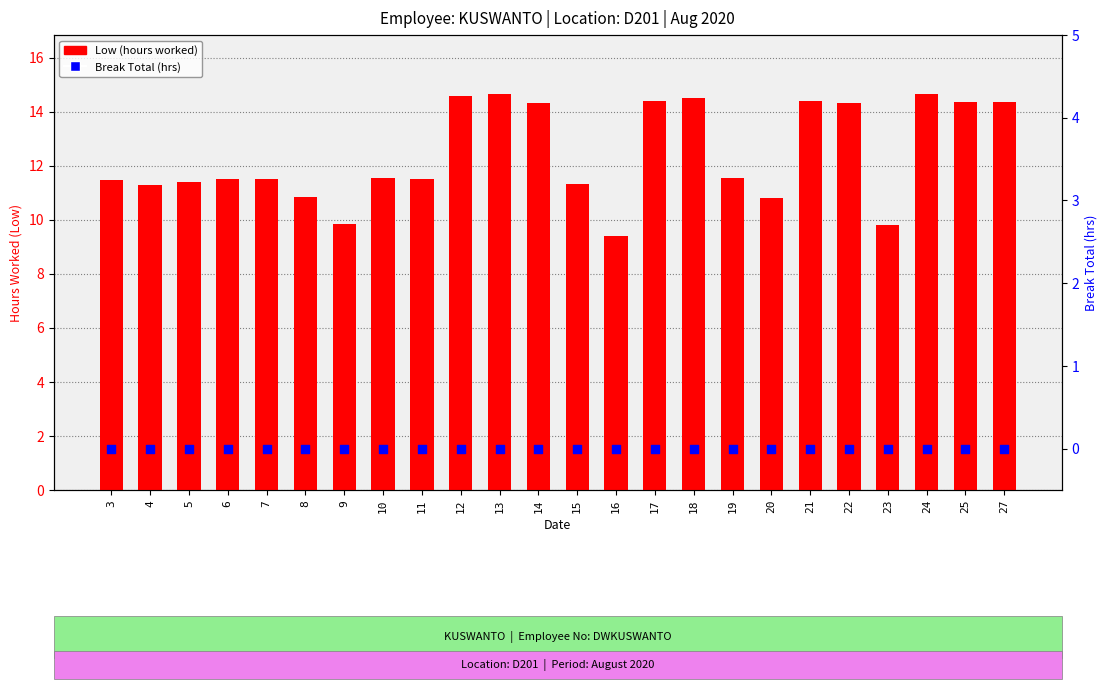

Which series contains the lowest Y value?

Break Total (hrs)